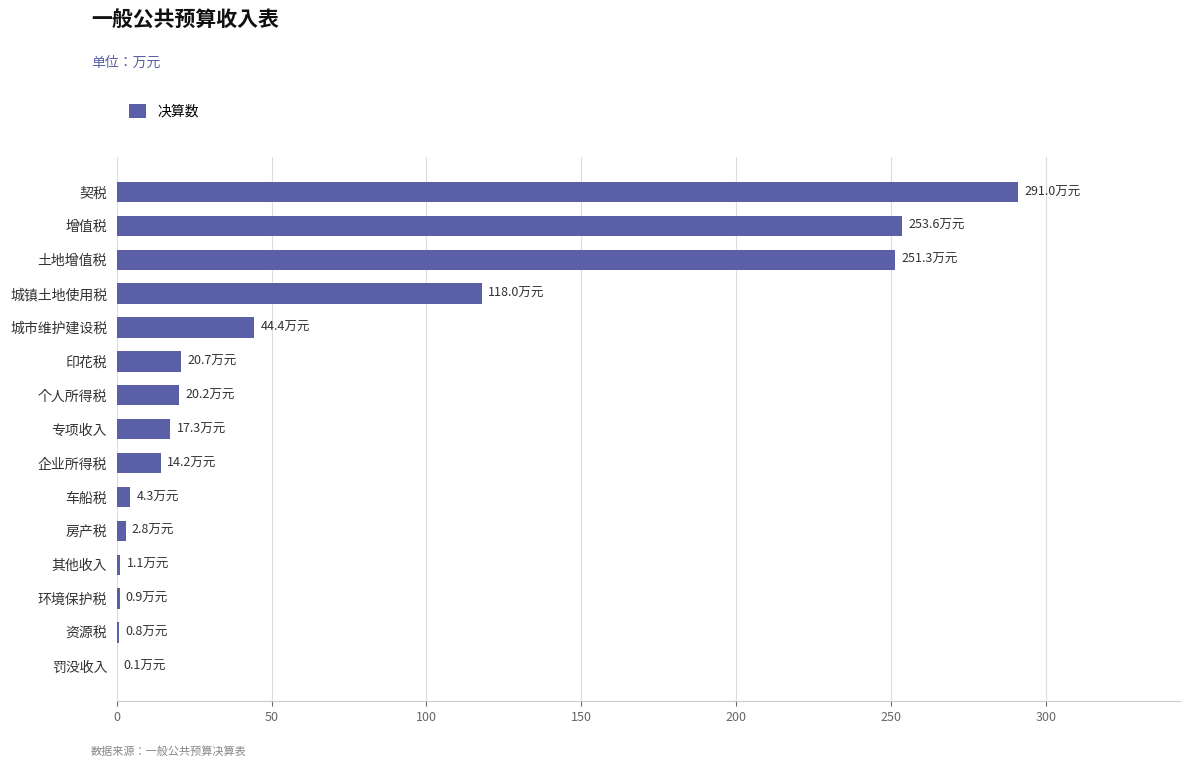

Which has a higher value, 环境保护税 or 增值税?

增值税